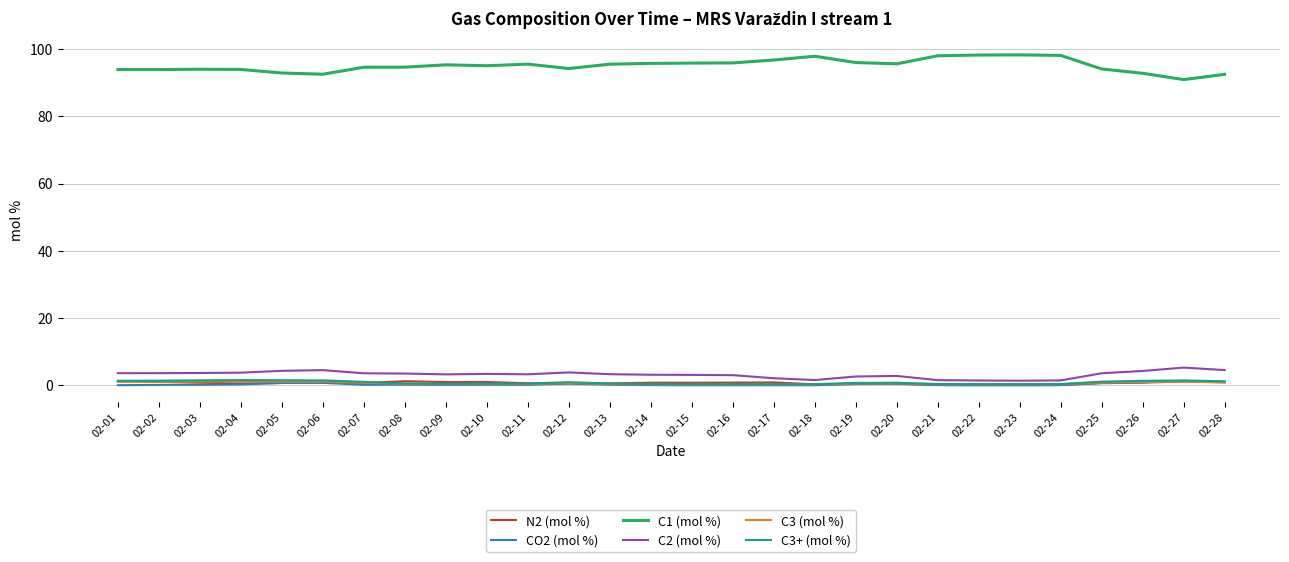

What are all the series names shown in the legend?

N2 (mol %), CO2 (mol %), C1 (mol %), C2 (mol %), C3 (mol %), C3+ (mol %)